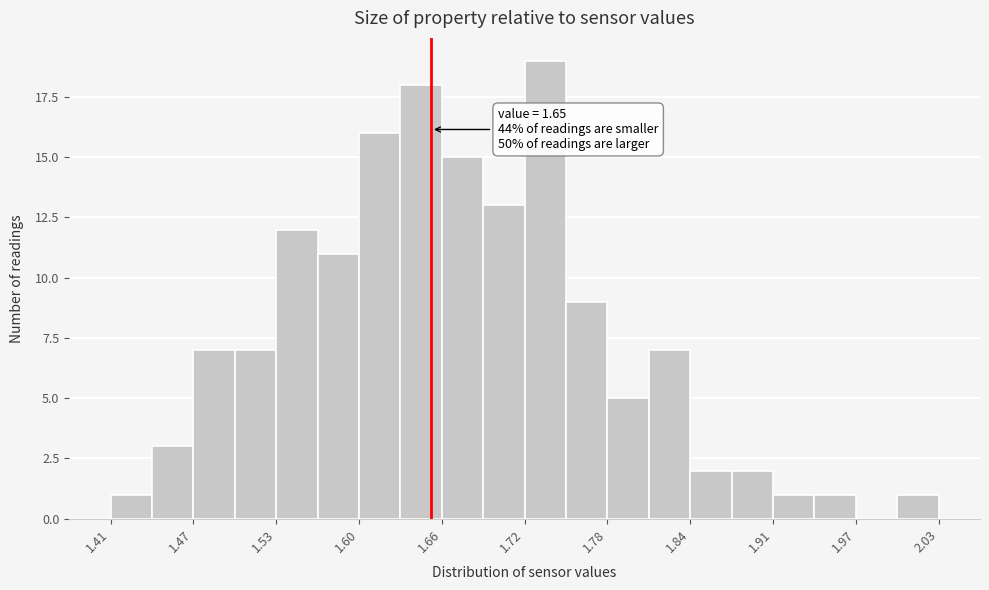

Around what value on the x-axis is the tallest bar? Give the approximate position of its centre, as read against the axis.

1.74